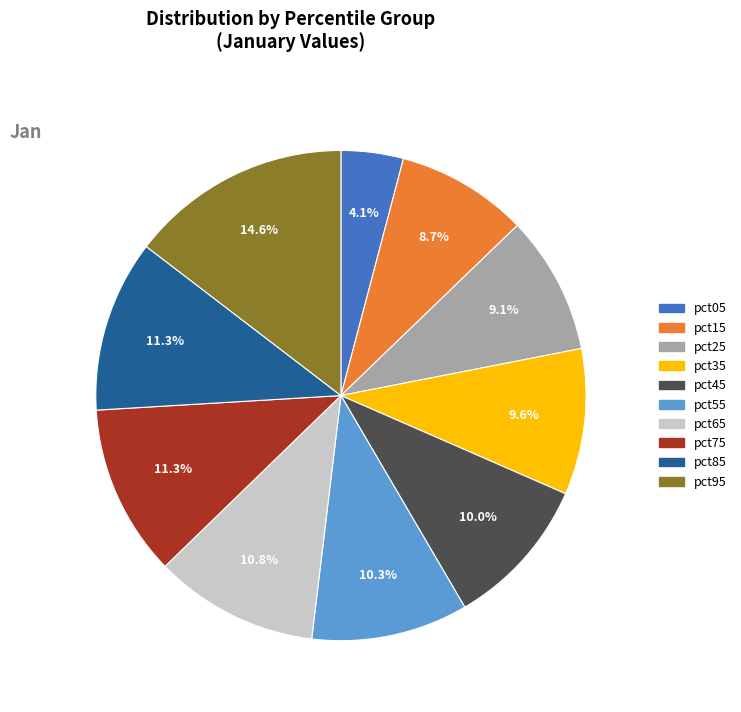

Is there any slice that represents more than half of the pie?

No